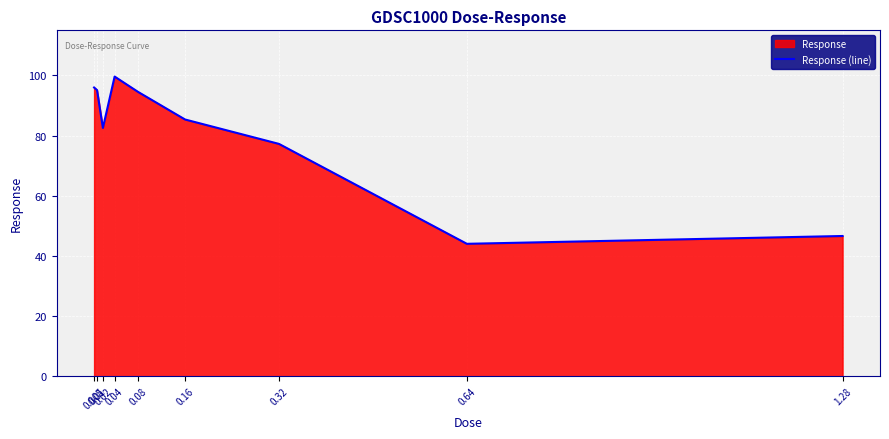

List the labels in order of value, largest first.

0.04, 0.005, 0.01, 0.08, 0.16, 0.02, 0.32, 1.28, 0.64